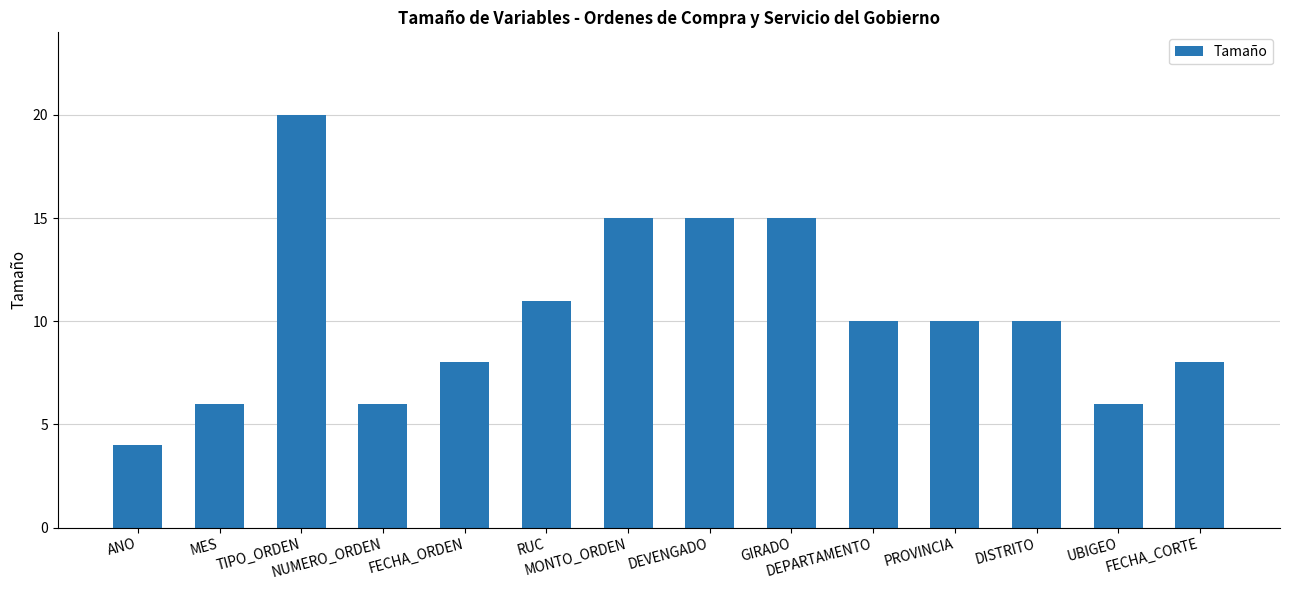

What is the label of the 2nd bar from the left?

MES